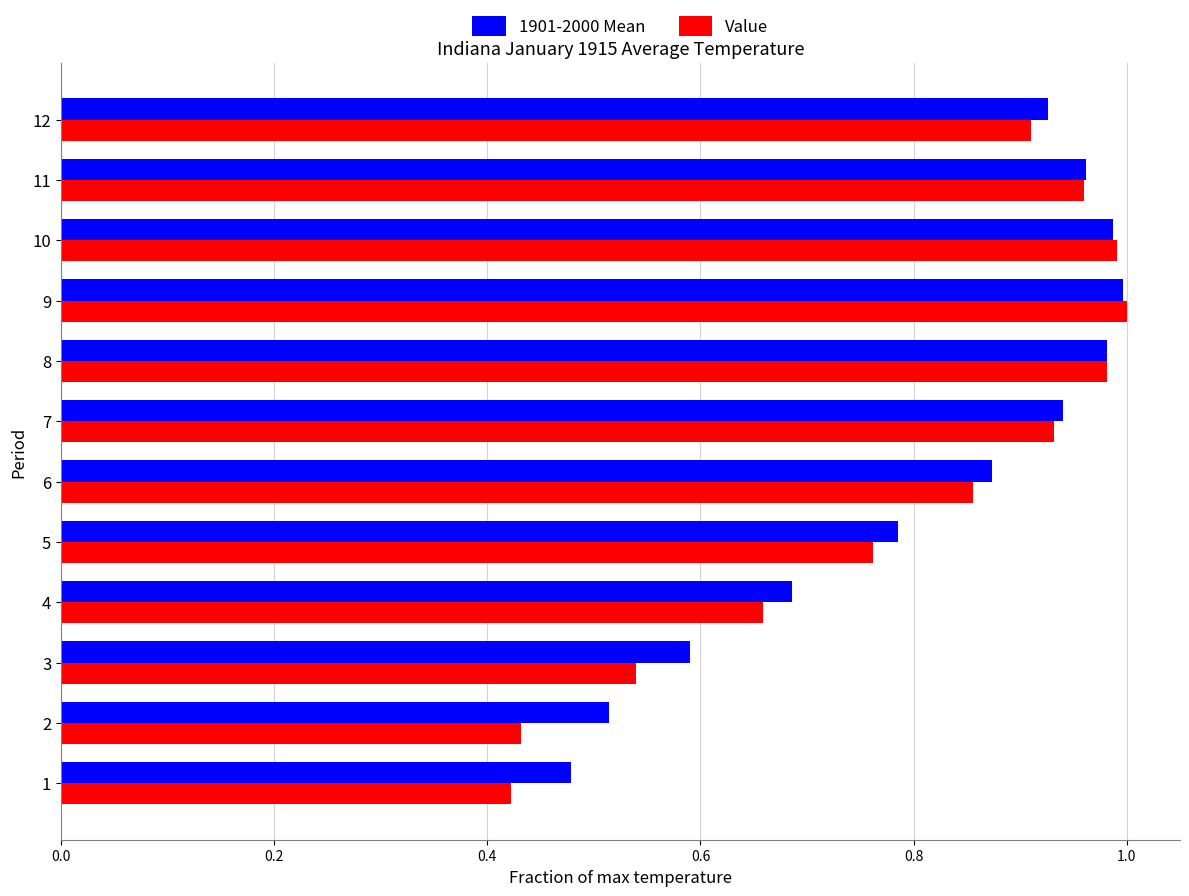

True or false: 1901-2000 Mean has a value of 0.9 at 6.

True